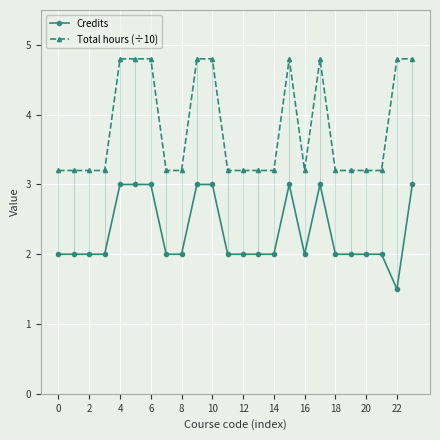

What is the lowest value of the Total hours (÷10) series?

3.2